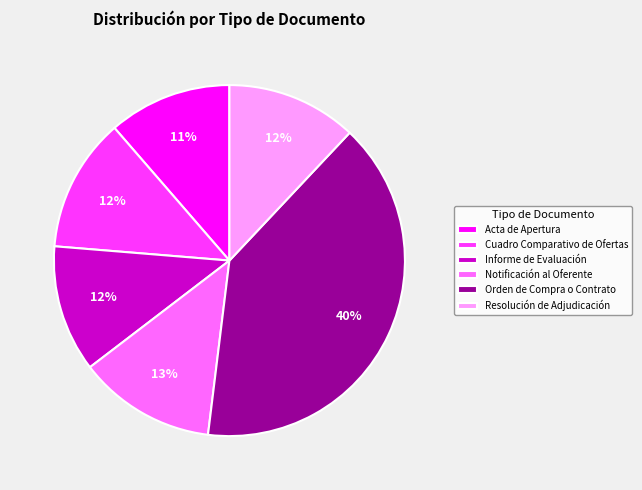

Which slice is the largest?

Orden de Compra o Contrato